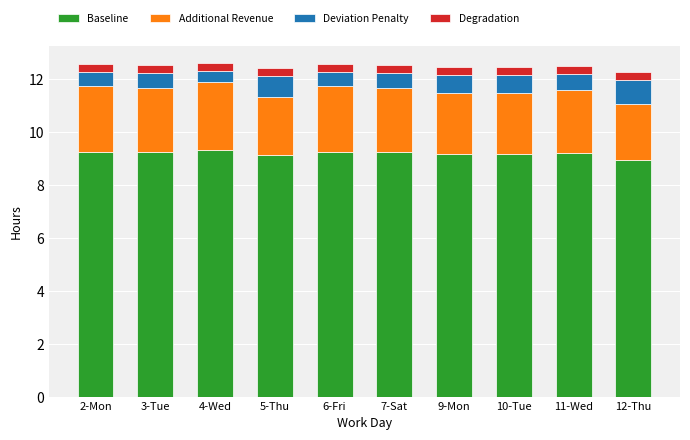

The Baseline series shows 9.2 at 3-Tue. True or false?

True